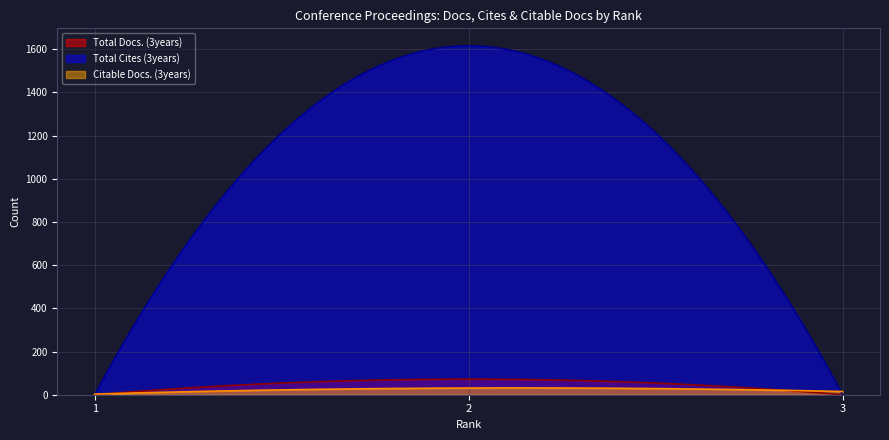

Between 1 and 2, which series saw the biggest shift?

Total Cites (3years)